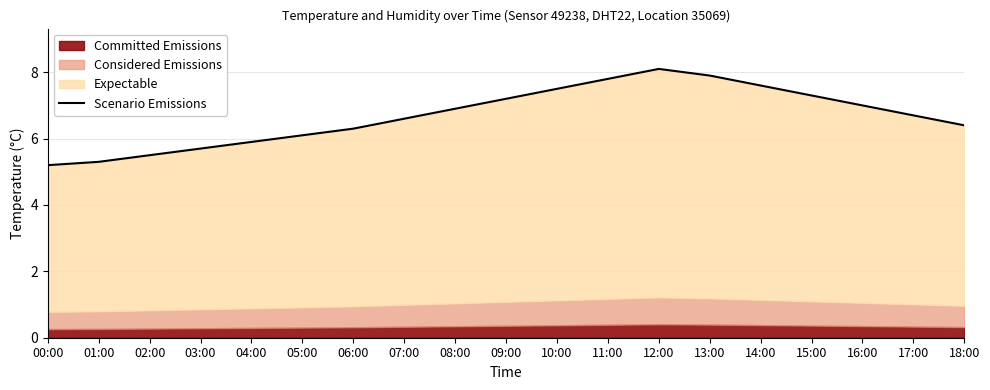

What is the difference between the maximum and minimum values?

2.9